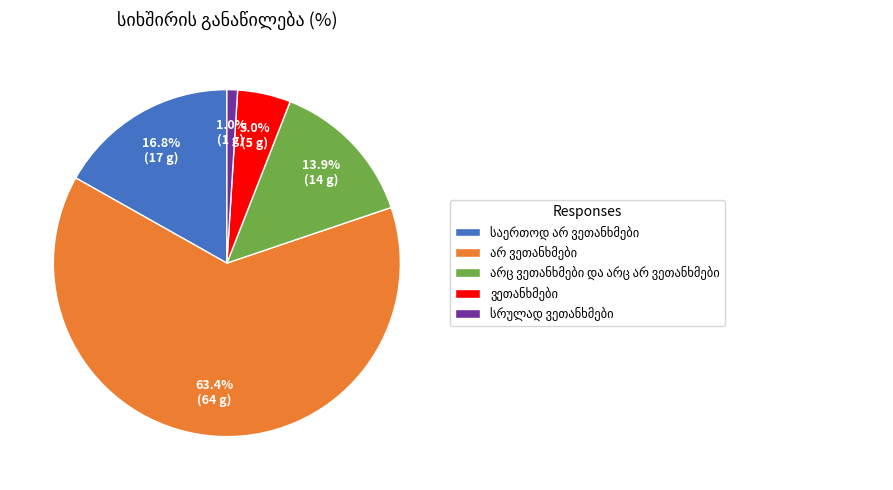

How many slices are in this pie chart?

5